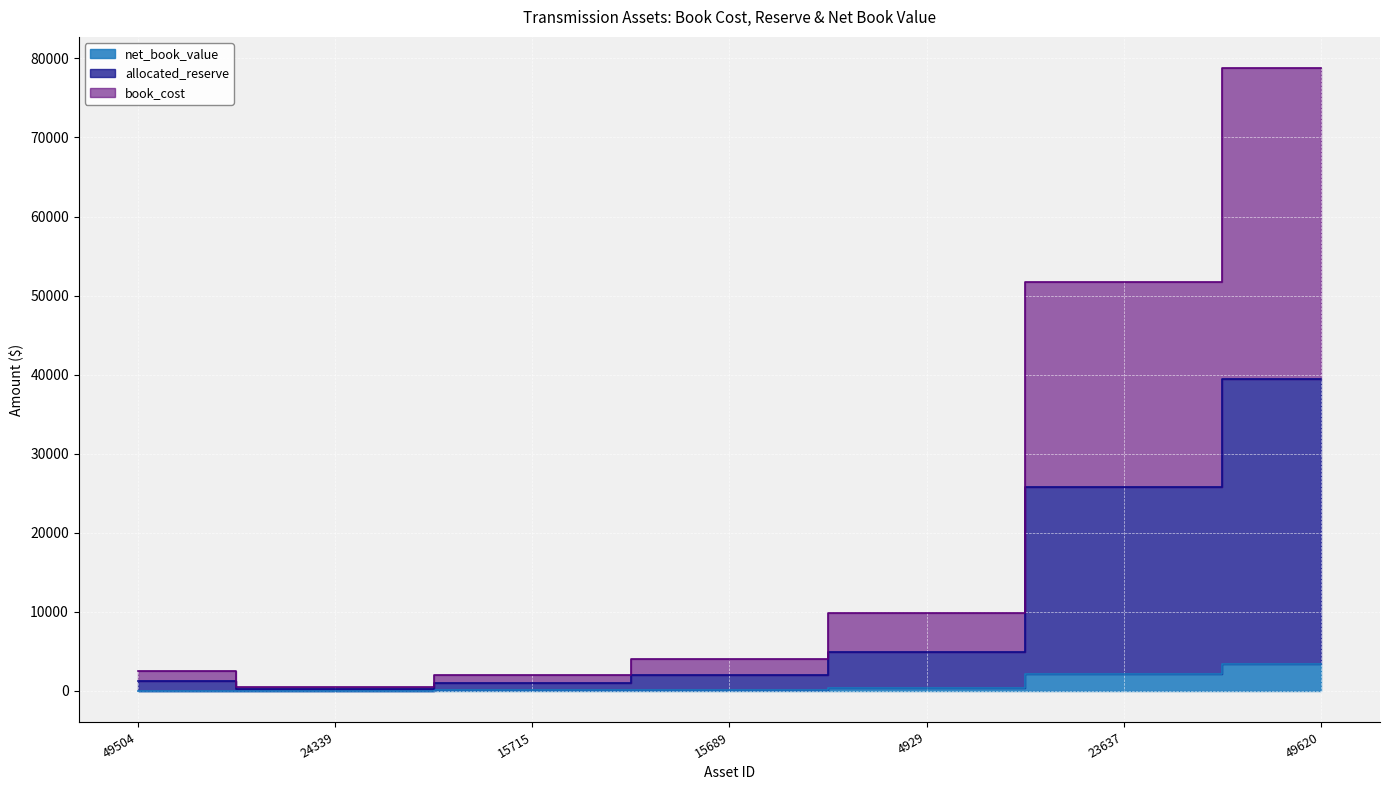

How many interior local valleys does the allocated_reserve series have?

1